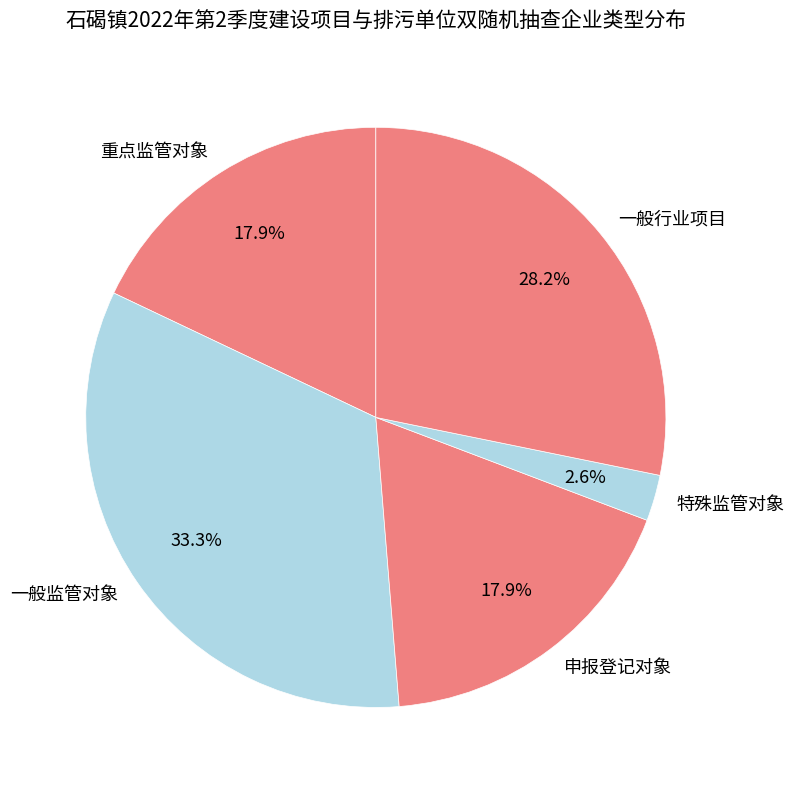

To the nearest percent, what is the average slice percentage?

20%